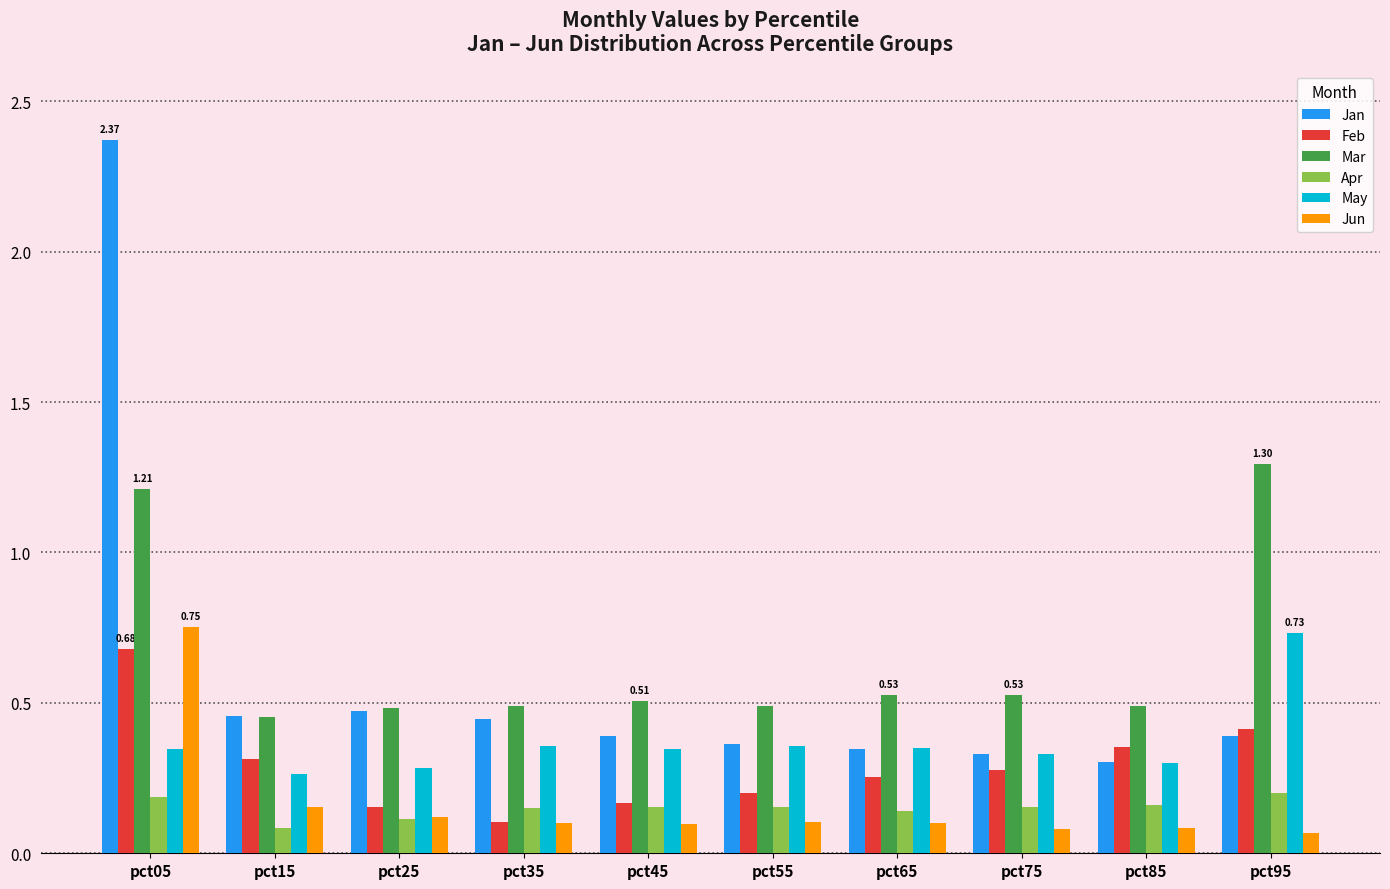

Between pct05 and pct55, which series saw the biggest shift?

Jan